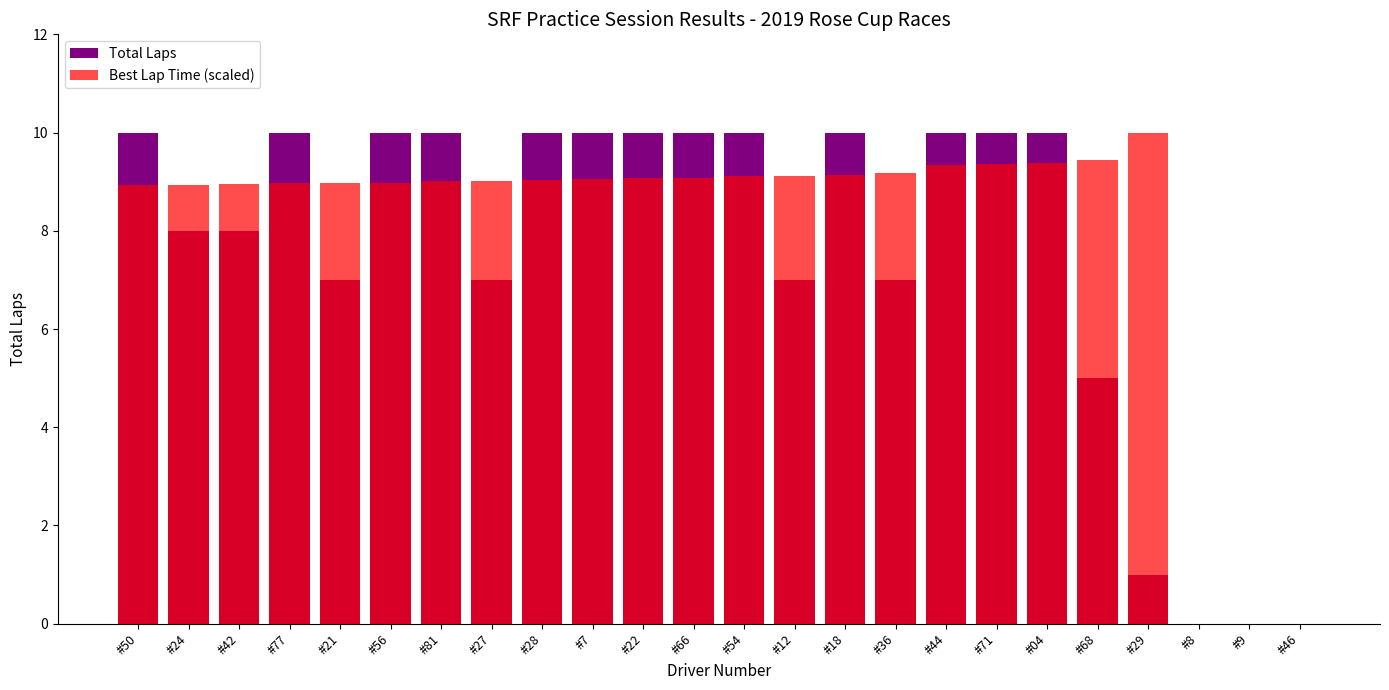

What position from the left is #77?

4